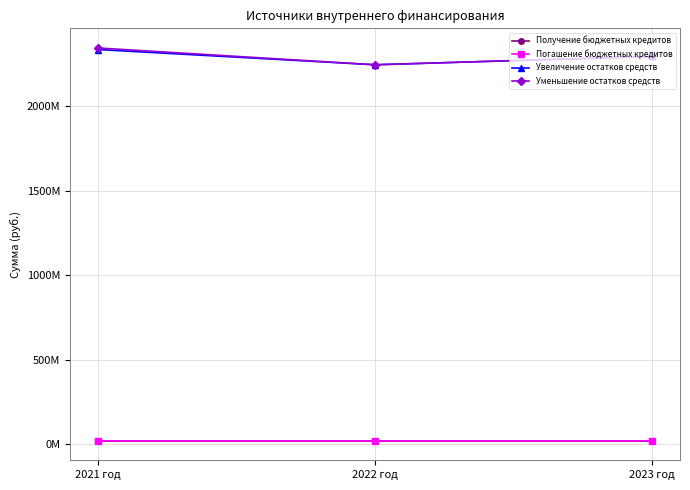

At which category does the chart reach its peak across all series?

2021 год